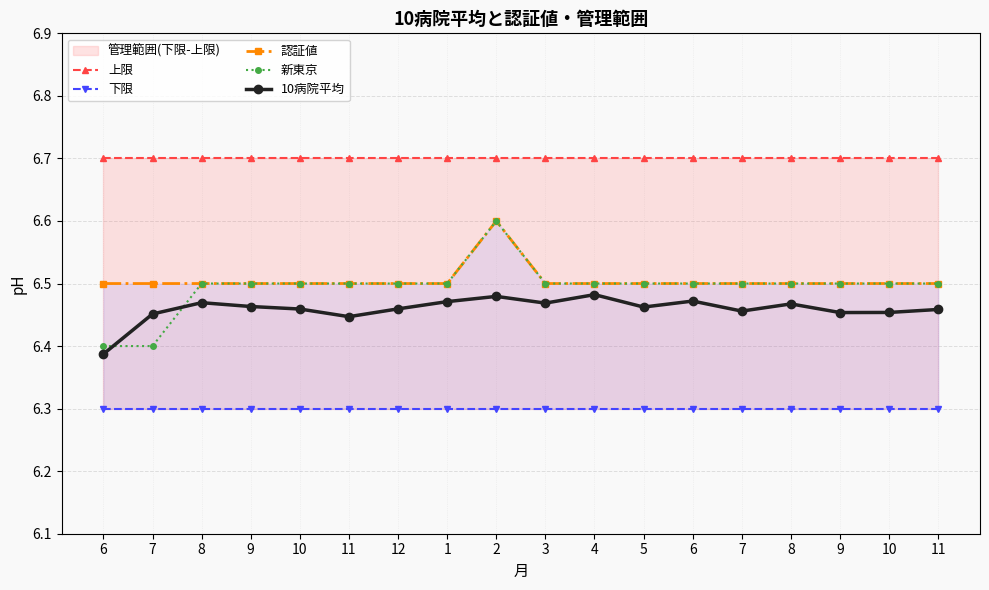

True or false: 下限 and 新東京 intersect in this chart.

False